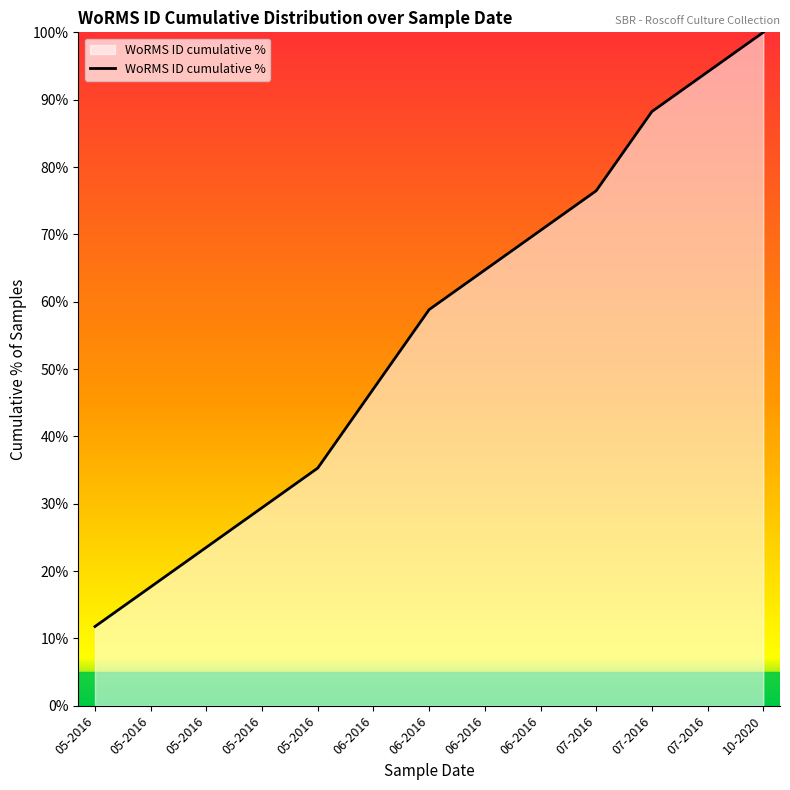

Reading left to right, what are all the values shown in this chart?

05-2016=11.8	05-2016=17.6	05-2016=23.5	05-2016=29.4	05-2016=35.3	06-2016=47.1	06-2016=58.8	06-2016=64.7	06-2016=70.6	07-2016=76.5	07-2016=88.2	07-2016=94.1	10-2020=100.0